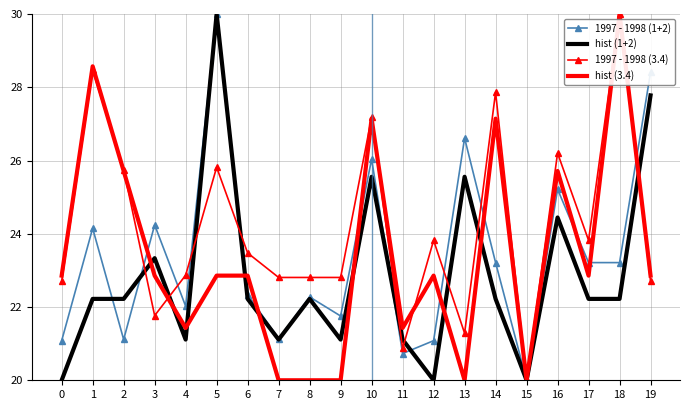

What is the lowest value of the hist (1+2) series?

20.0